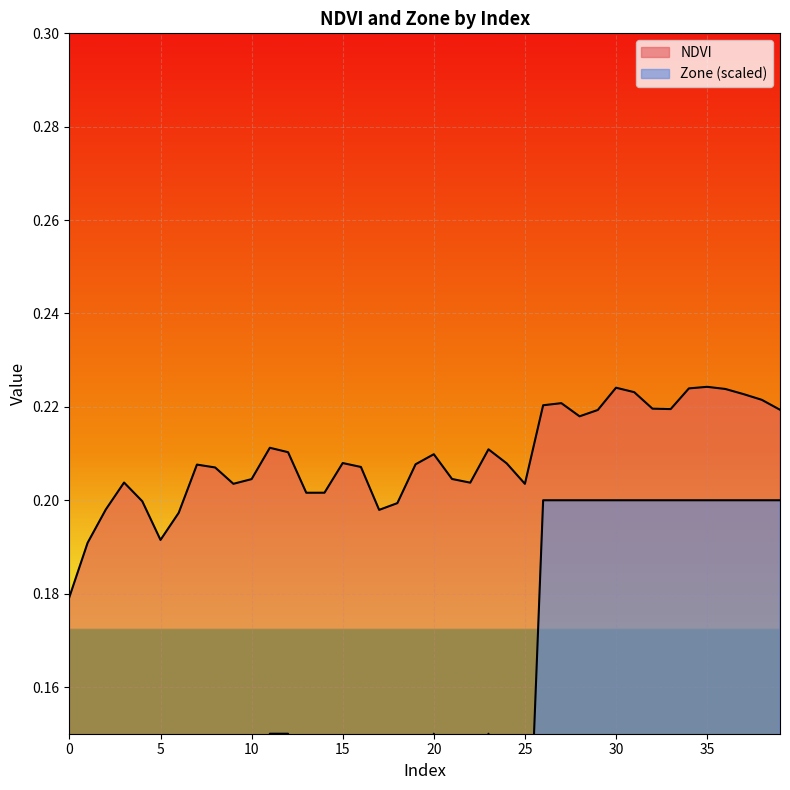

Where is the first local minimum for Zone?

5